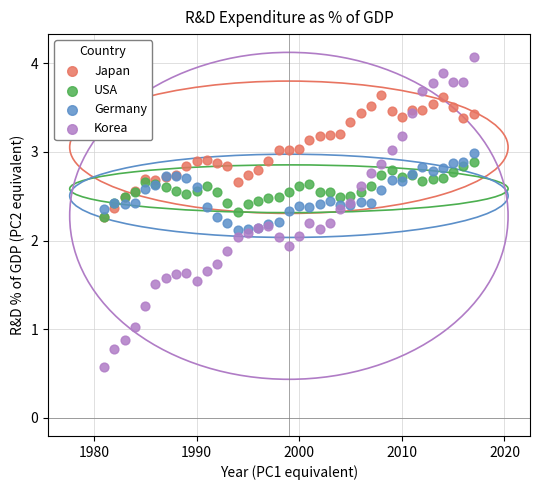

What are all the series names shown in the legend?

Japan, USA, Germany, Korea